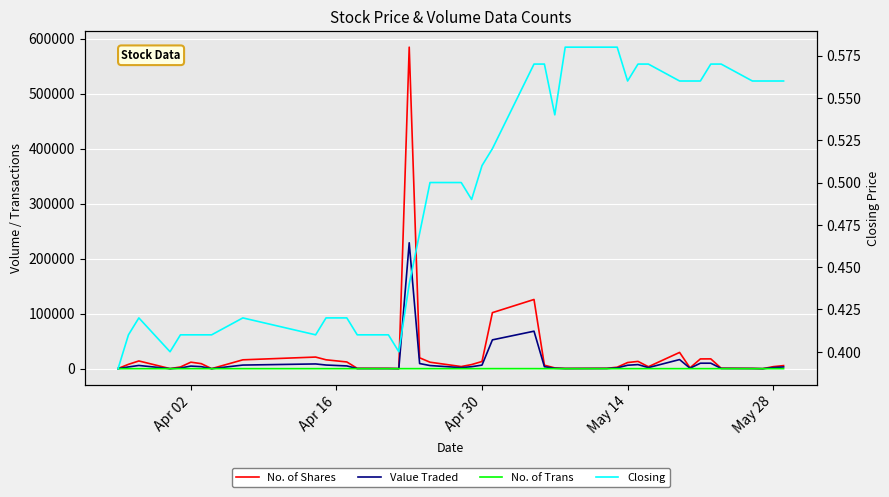

Where is the first local maximum for No. of Trans?

Apr 30